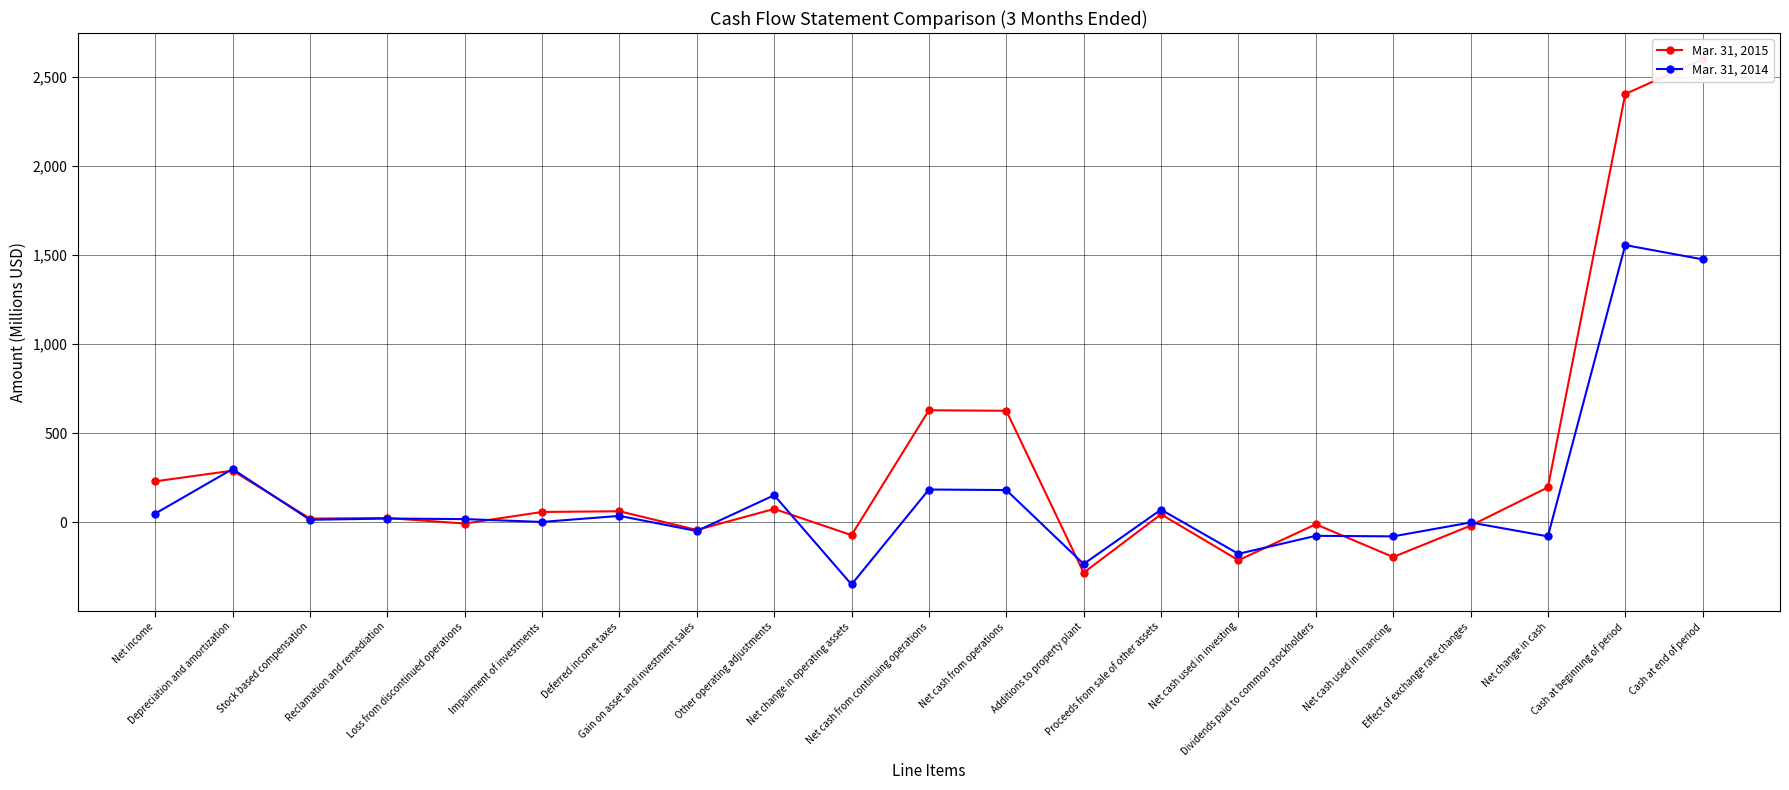

Where do Mar. 31, 2014 and Mar. 31, 2015 first cross each other?

Net income and Depreciation and amortization